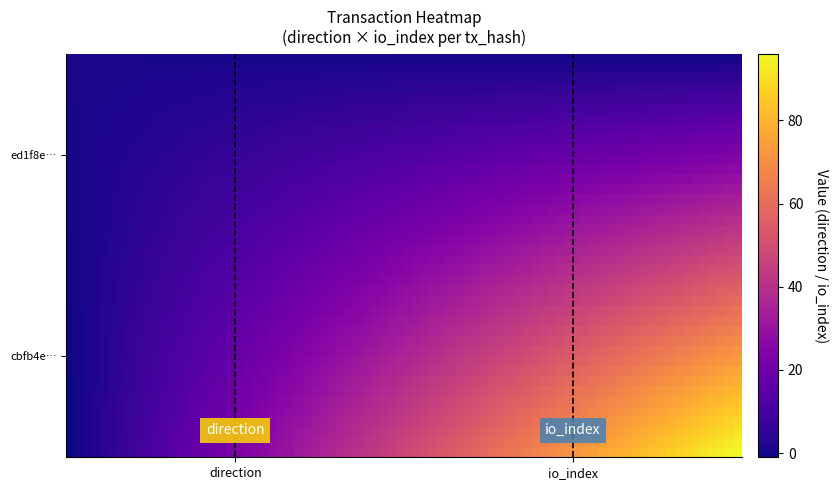

Reading right to left, transcribe all the data shown in this chart.

cbfb4ebbcd9008154aa5db00c864d365ab008e2: 96	-1
ed1f8e42b1fd9395ee9ecf7415668e440d1ea05: 0	1